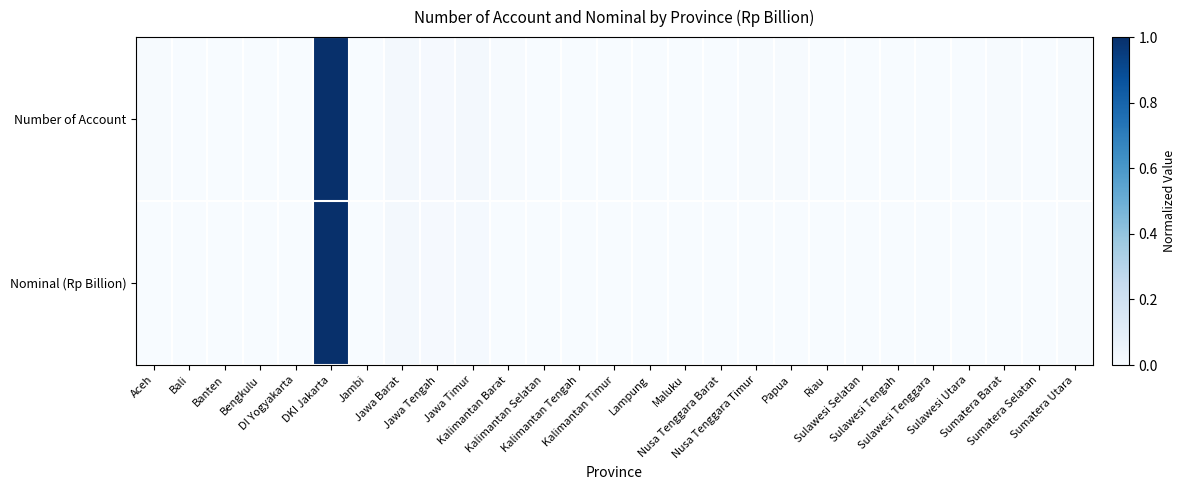

At which category is the sum across all series the highest?

DKI Jakarta